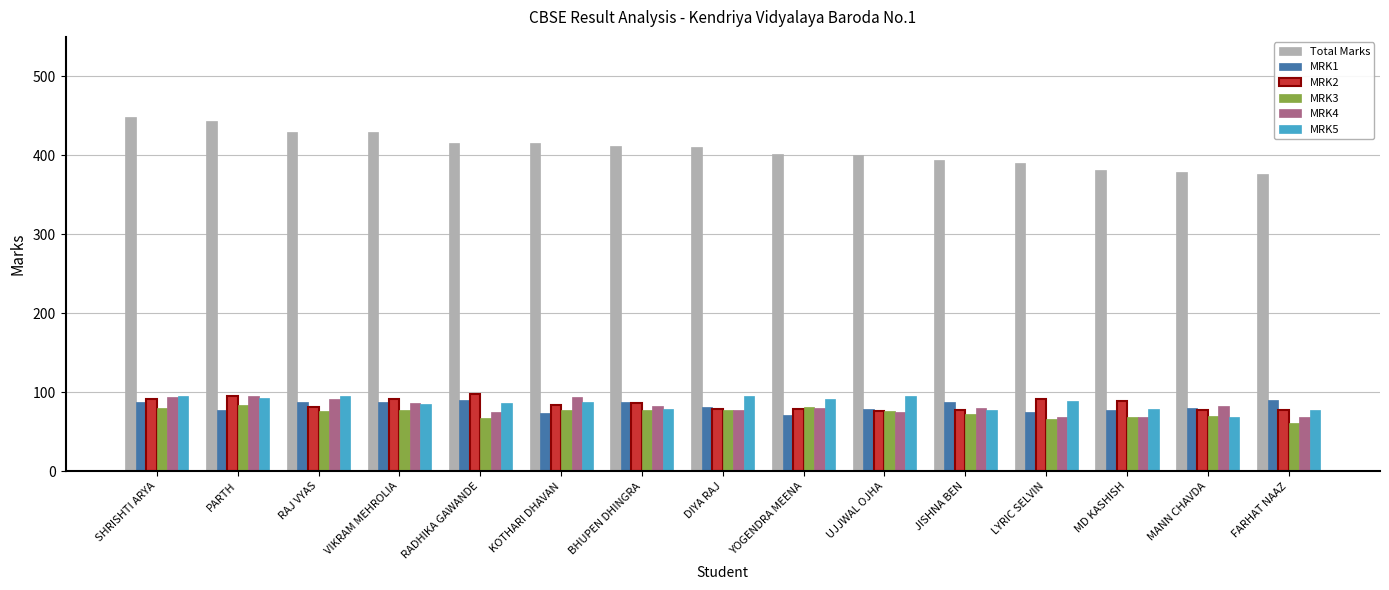

Is it true that MRK2 equals 26 at KOTHARI DHAVAN?

False